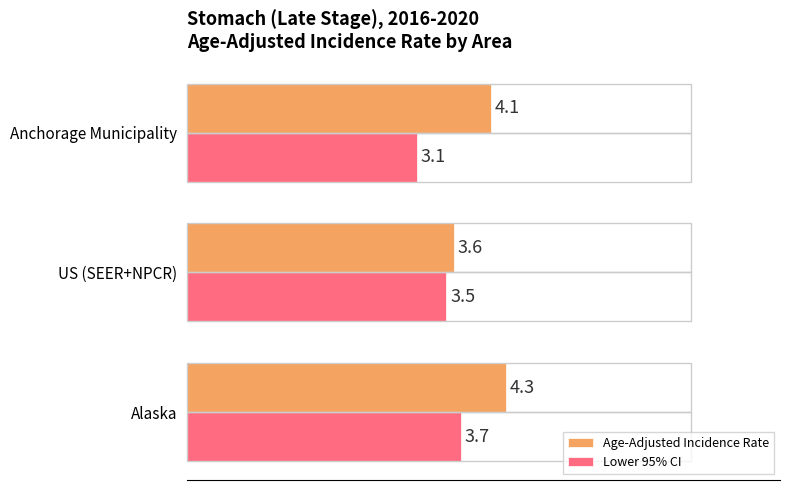

Is the value of Age-Adjusted Incidence Rate at Anchorage Municipality greater than the value of Lower 95% CI at Anchorage Municipality?

Yes